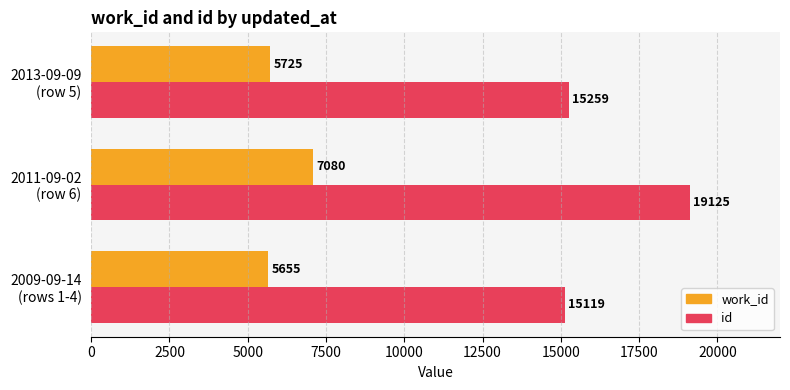

What is the maximum value shown in the chart?

19125